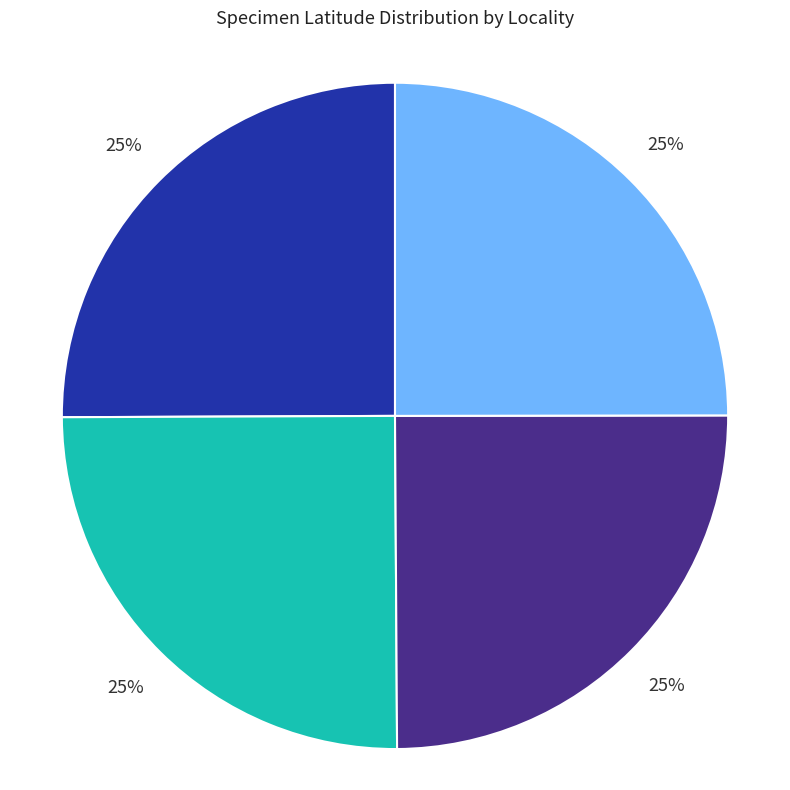

Is there any slice that represents more than half of the pie?

No